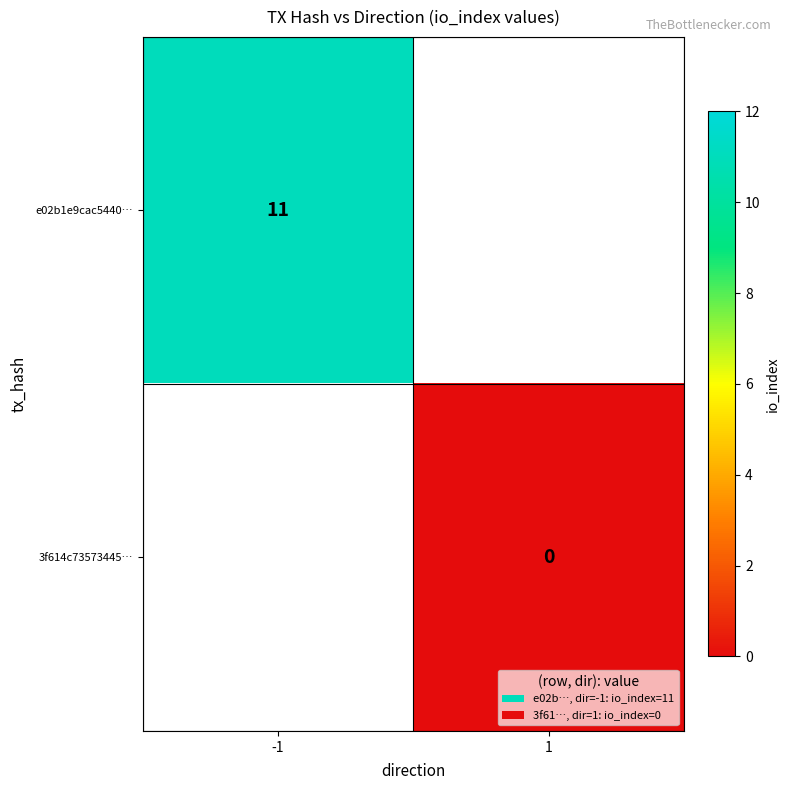

The value of e02b1e9cac5440… at -1 is 4. True or false?

False